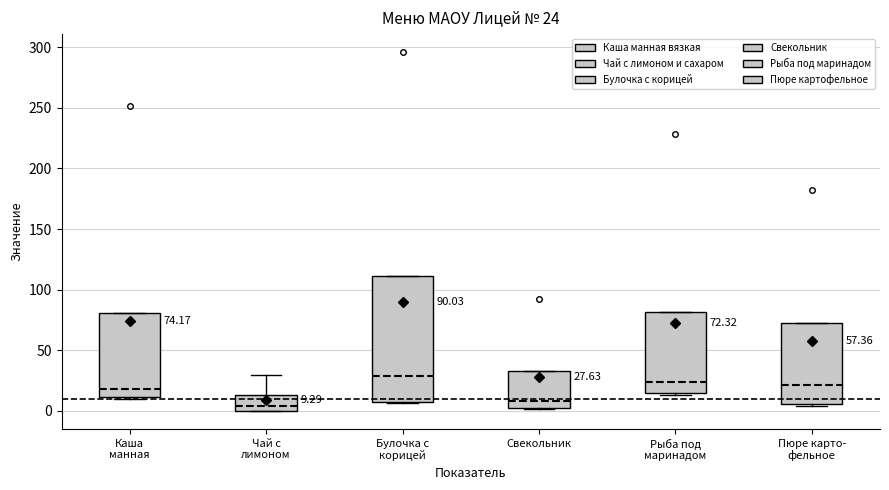

Which box has the highest median line?

Булочка с корицей